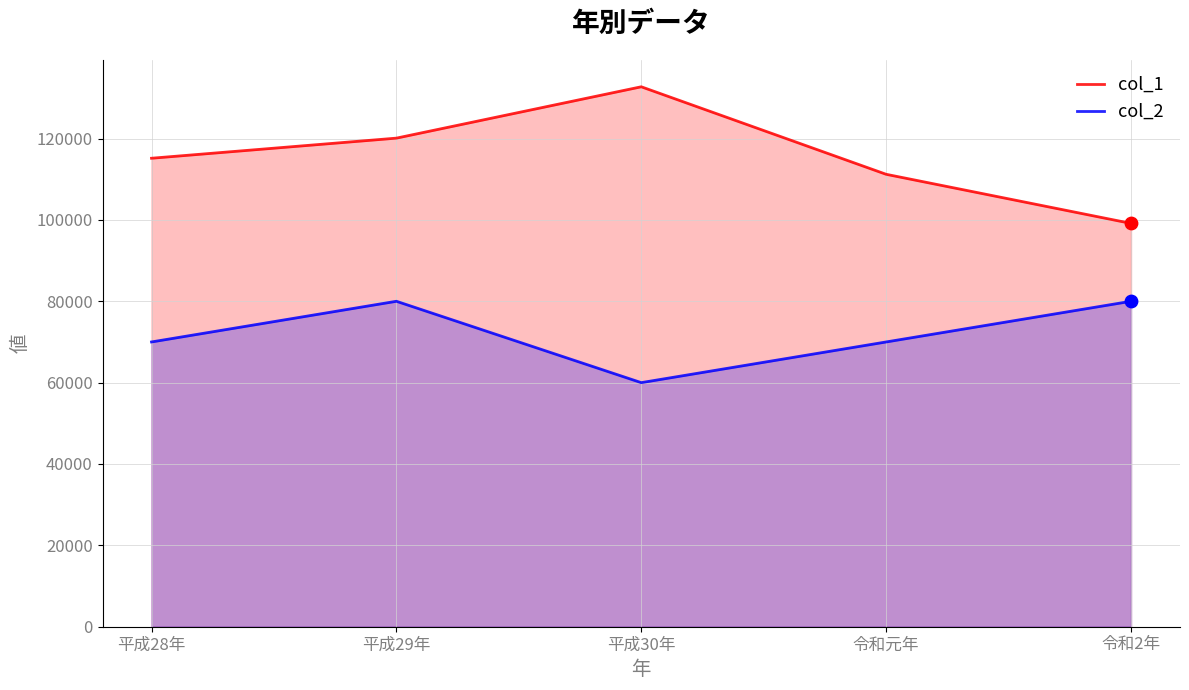

What is the total value across all series at 令和元年?

181213